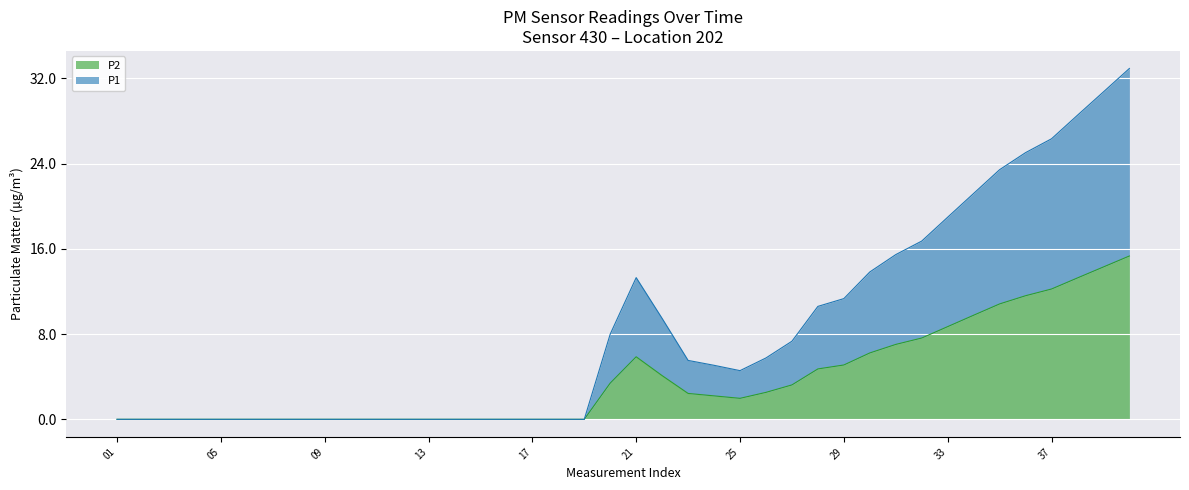

Reading left to right, transcribe all the data shown in this chart.

P1: 0.0	0.0	0.0	0.0	0.0	0.0	0.0	0.0	0.0	0.0	0.0	0.0	0.0	0.0	0.0	0.0	0.0	0.0	0.0	8.0	13.3	9.5	5.5	5.1	4.6	5.8	7.3	10.6	11.3	13.8	15.5	16.7	19.0	21.2	23.4	25.0	26.3	28.5	30.7	32.9
P2: 0.0	0.0	0.0	0.0	0.0	0.0	0.0	0.0	0.0	0.0	0.0	0.0	0.0	0.0	0.0	0.0	0.0	0.0	0.0	3.4	5.9	4.1	2.4	2.2	2.0	2.5	3.2	4.7	5.1	6.2	7.0	7.6	8.7	9.8	10.8	11.6	12.2	13.3	14.3	15.3